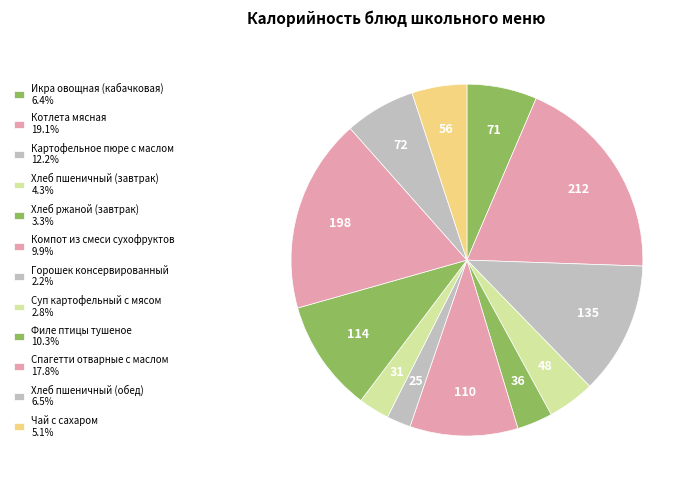

How many slices are in this pie chart?

12